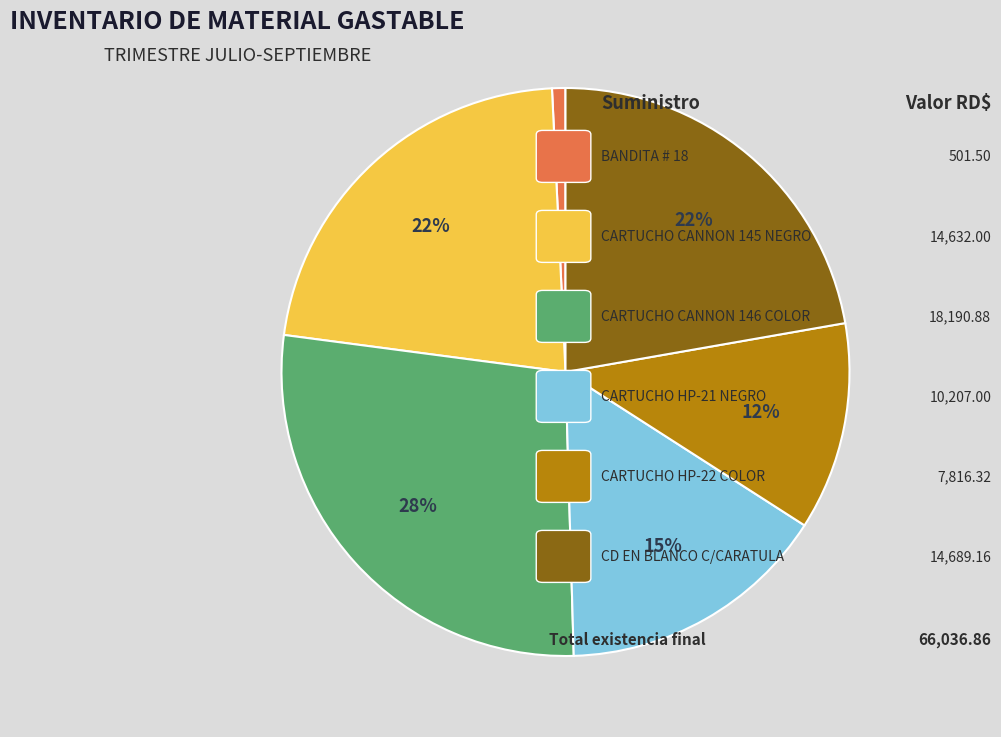

To the nearest percent, what is the difference between the largest and smallest slice percentages?

27%